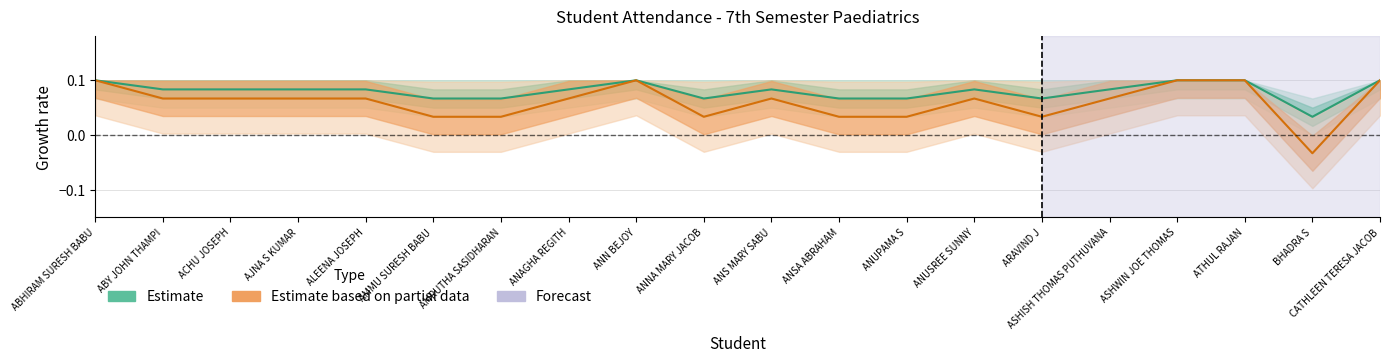

How many categories are shown in the chart?

20